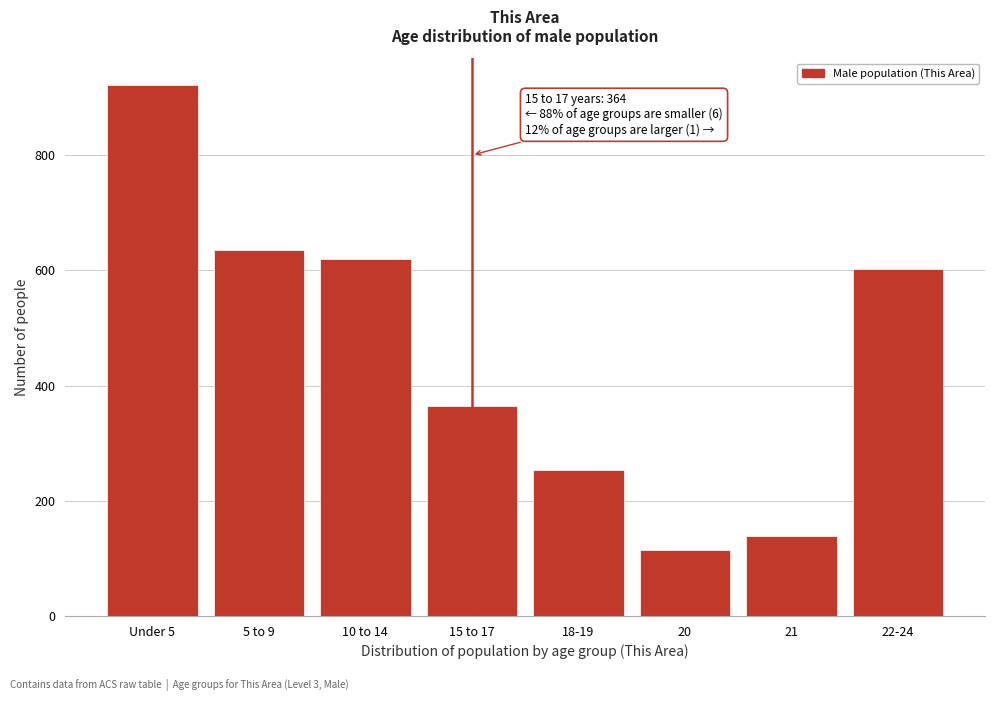

Reading left to right, what are all the values shown in this chart?

Under 5=922	5 to 9=635	10 to 14=619	15 to 17=364	18-19=253	20=114	21=138	22-24=603